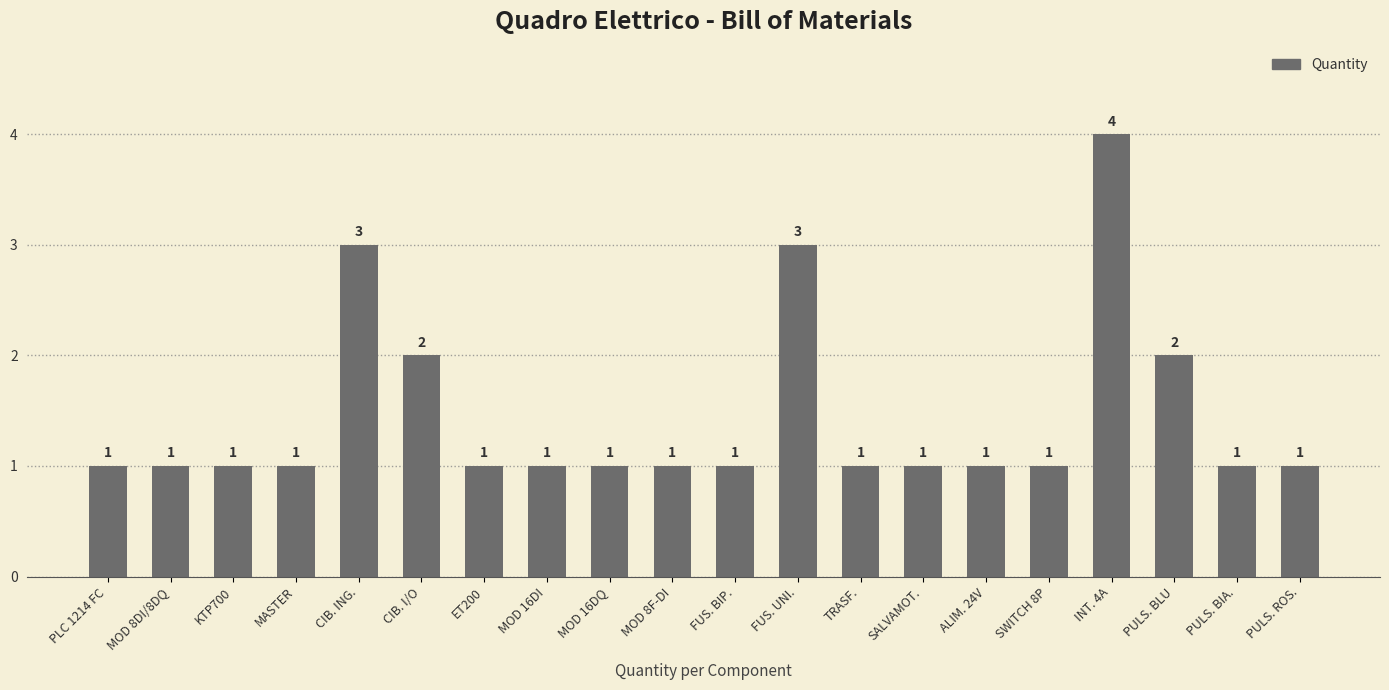

Are the bars horizontal?

No